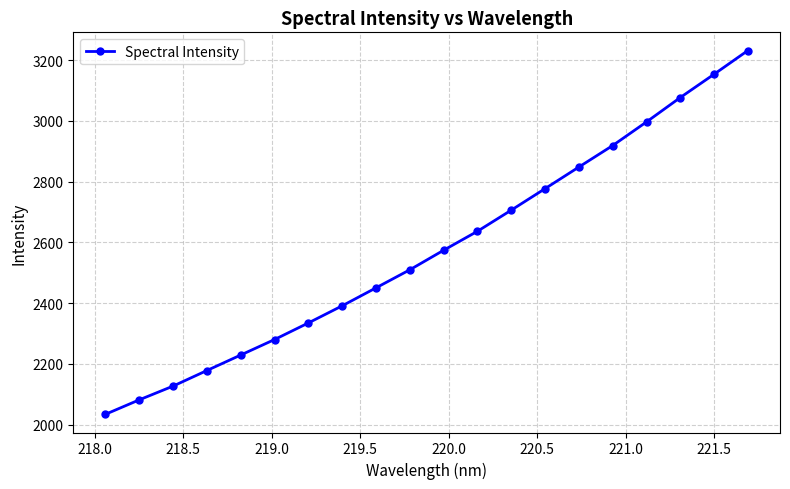

What is the difference between the maximum and second lowest values?

1149.9